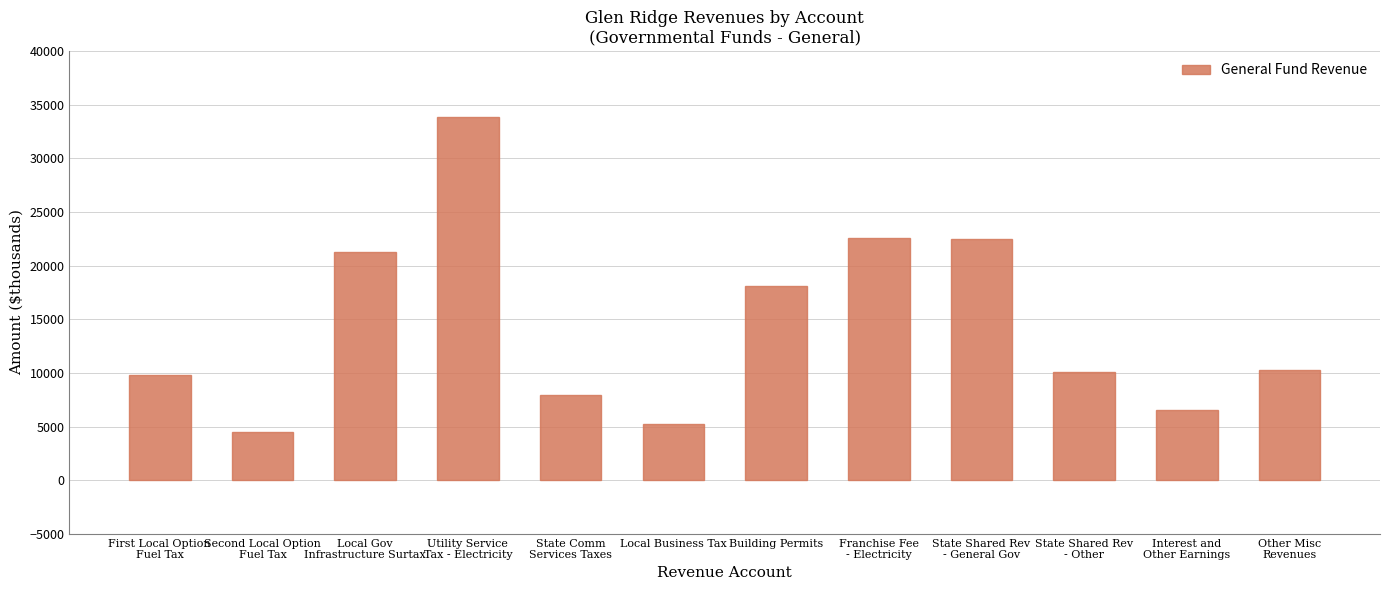

What is the maximum value shown in the chart?

33815